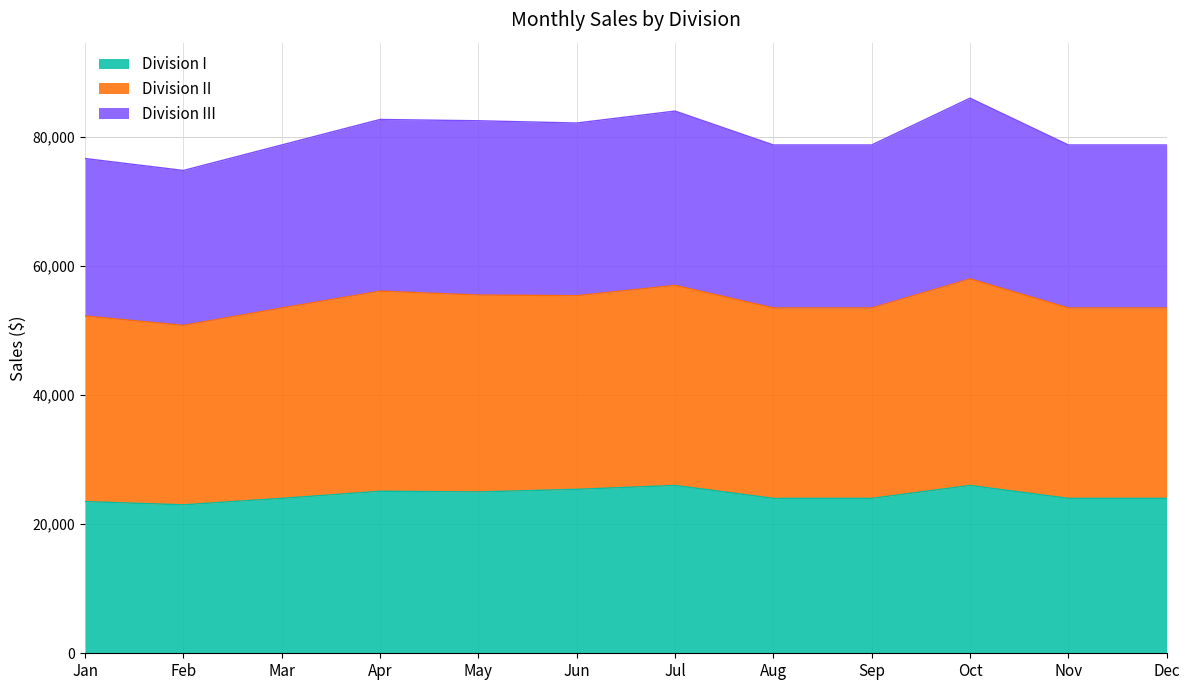

What is the approximate value of Division I at Feb, to the nearest 10?

23000